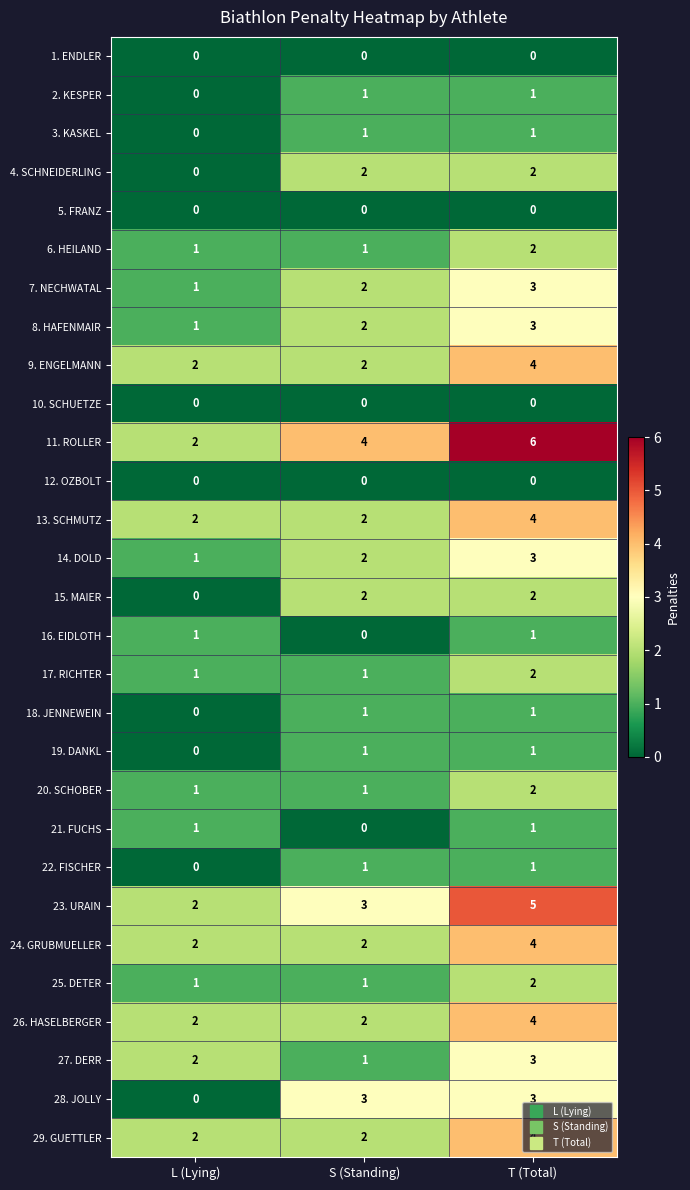

The 13. SCHMUTZ series shows 3 at S (Standing). True or false?

False